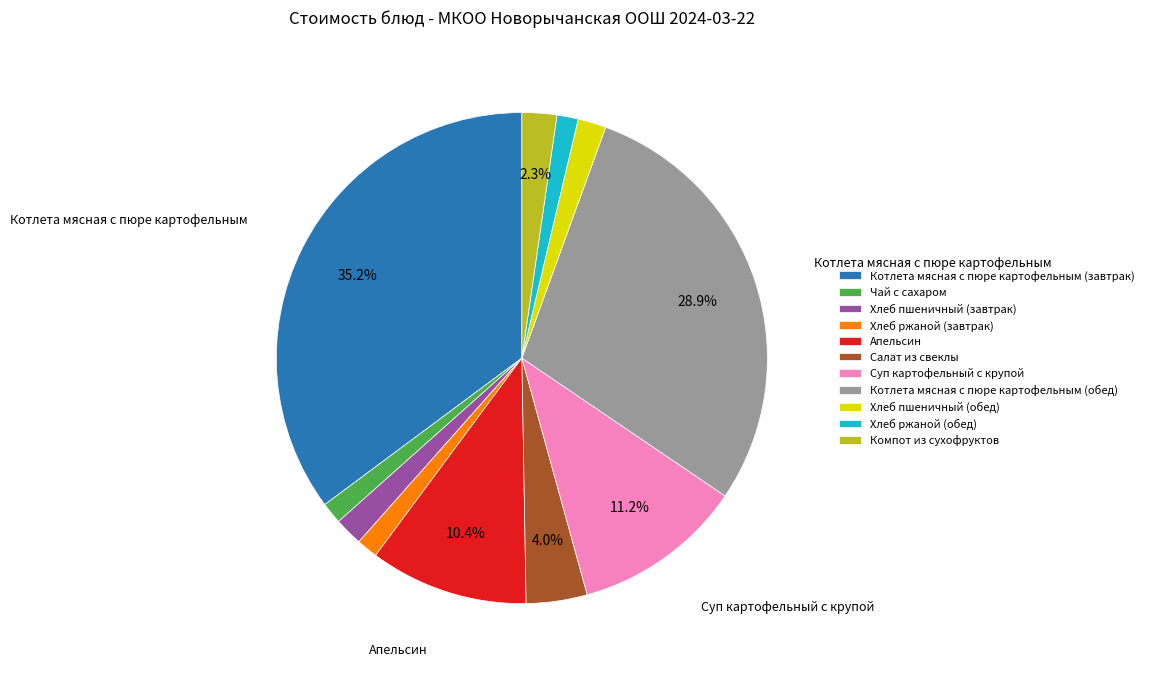

What percentage do Салат из свеклы and Котлета мясная с пюре картофельным (завтрак) together represent?

39.2%